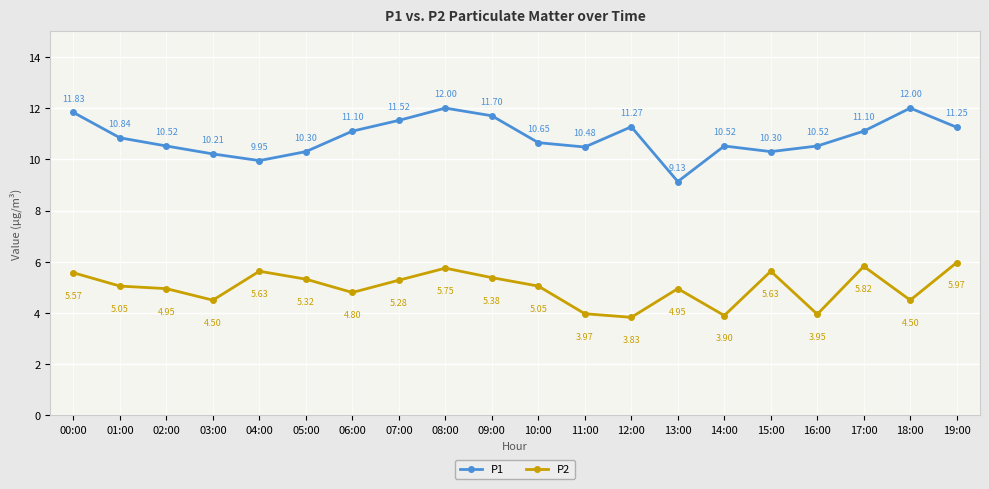

What is the sum of all P2 values?

99.8